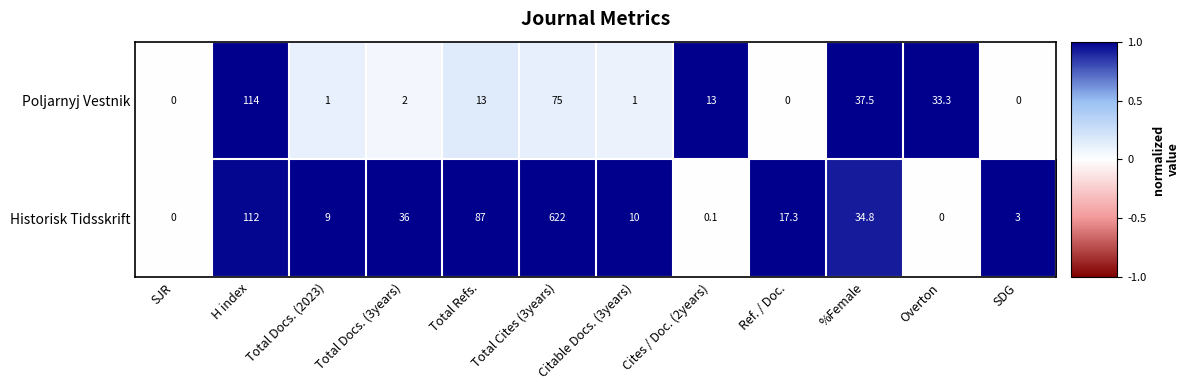

The value of Poljarnyj Vestnik at Overton is 33.3. True or false?

True